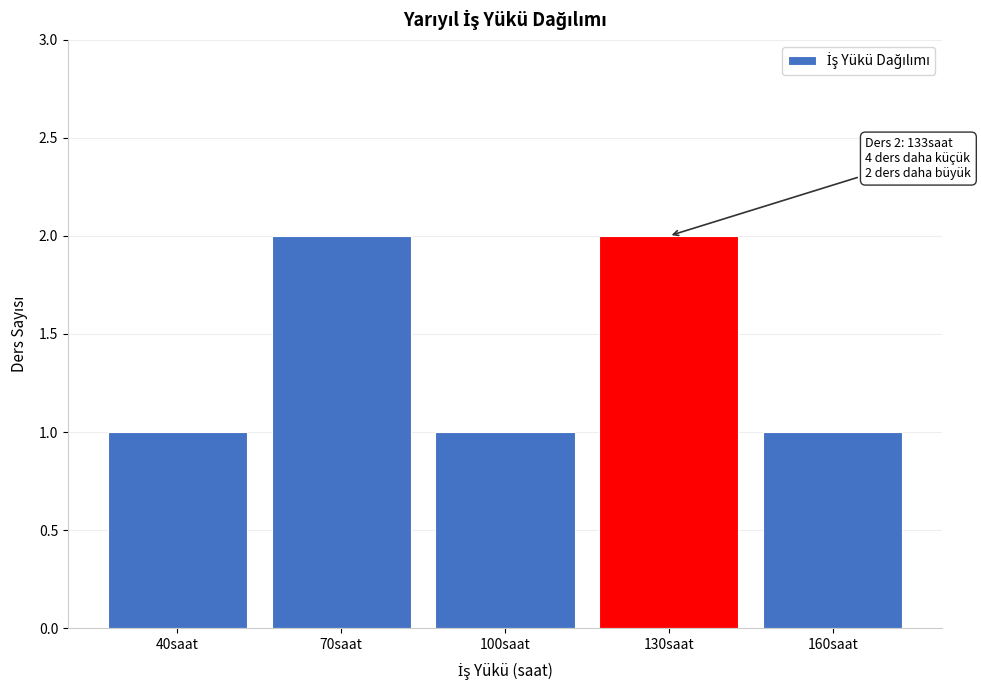

Reading left to right, extract all data points from this chart.

40saat=1	70saat=2	100saat=1	130saat=2	160saat=1